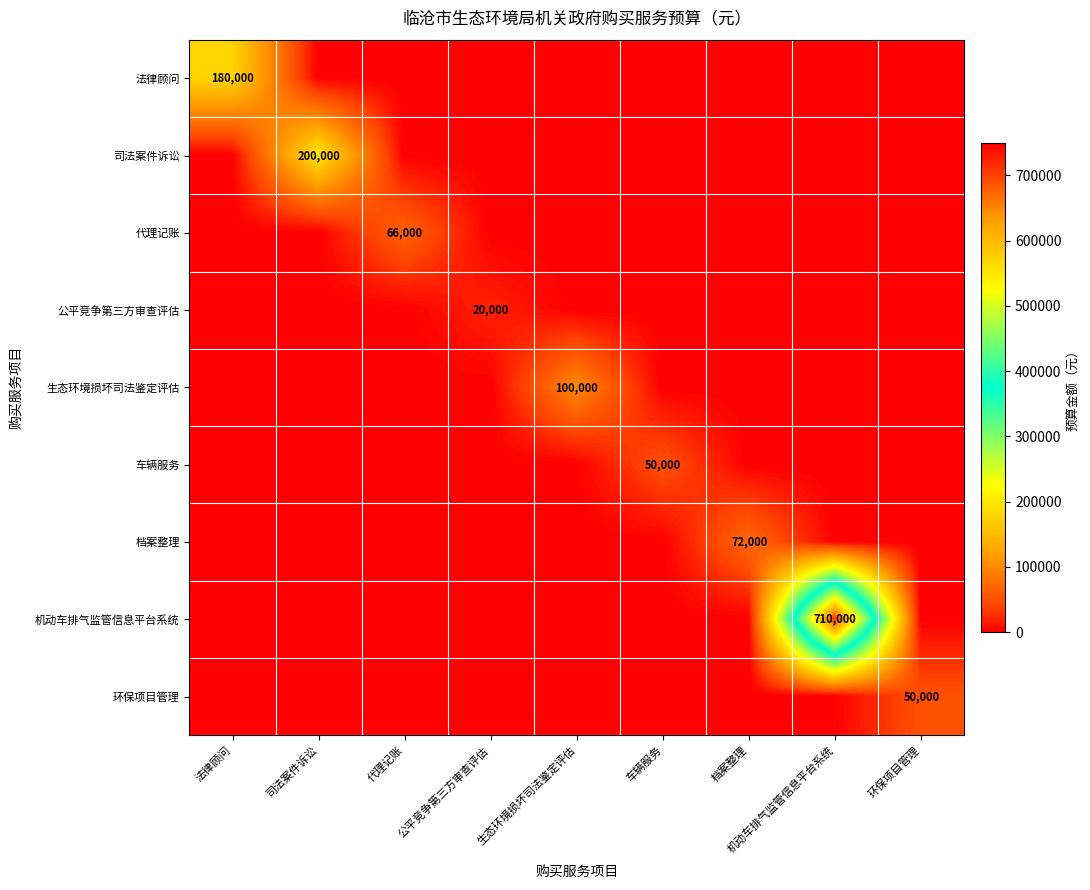

True or false: 司法案件诉讼 has a value of 200000 at 司法案件诉讼.

True